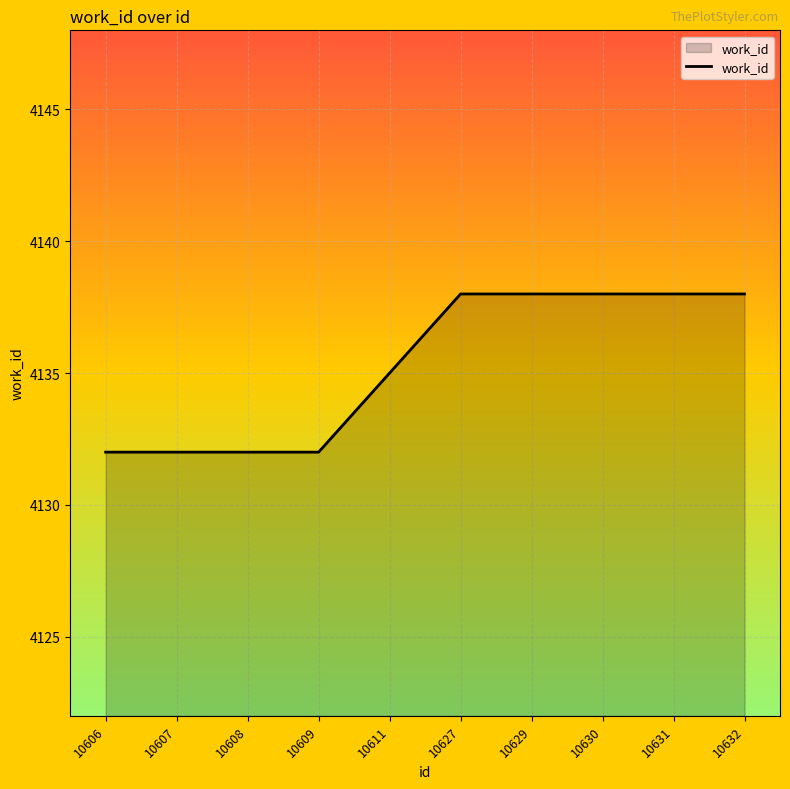

How many distinct data groups are displayed?

1